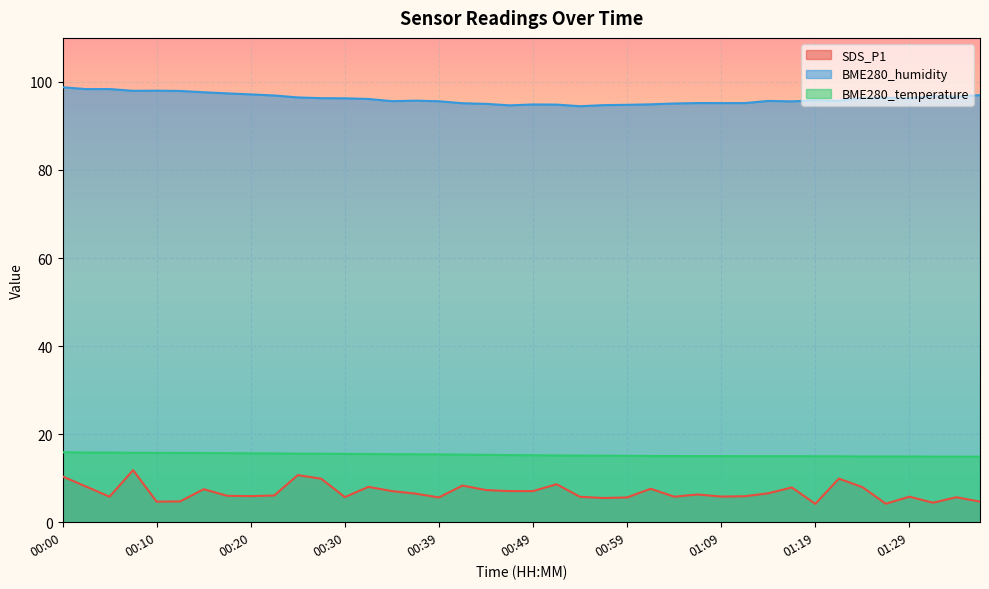

What is the highest value of the SDS_P1 series?

11.8